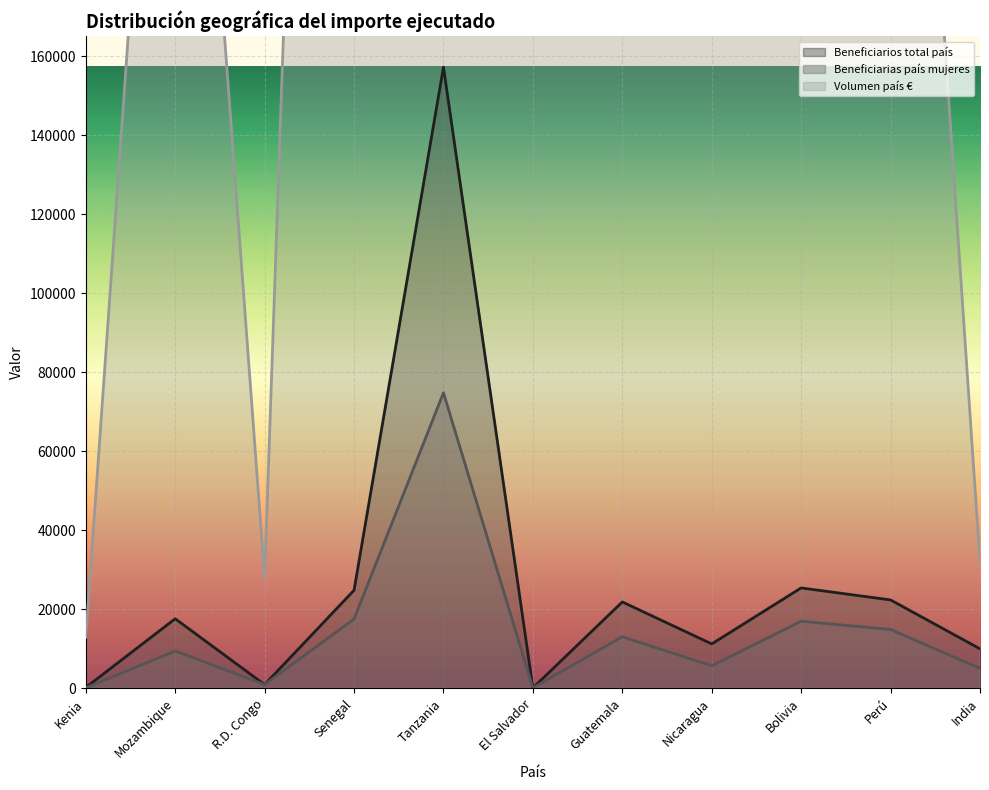

What is the total value across all series at Tanzania?

811512